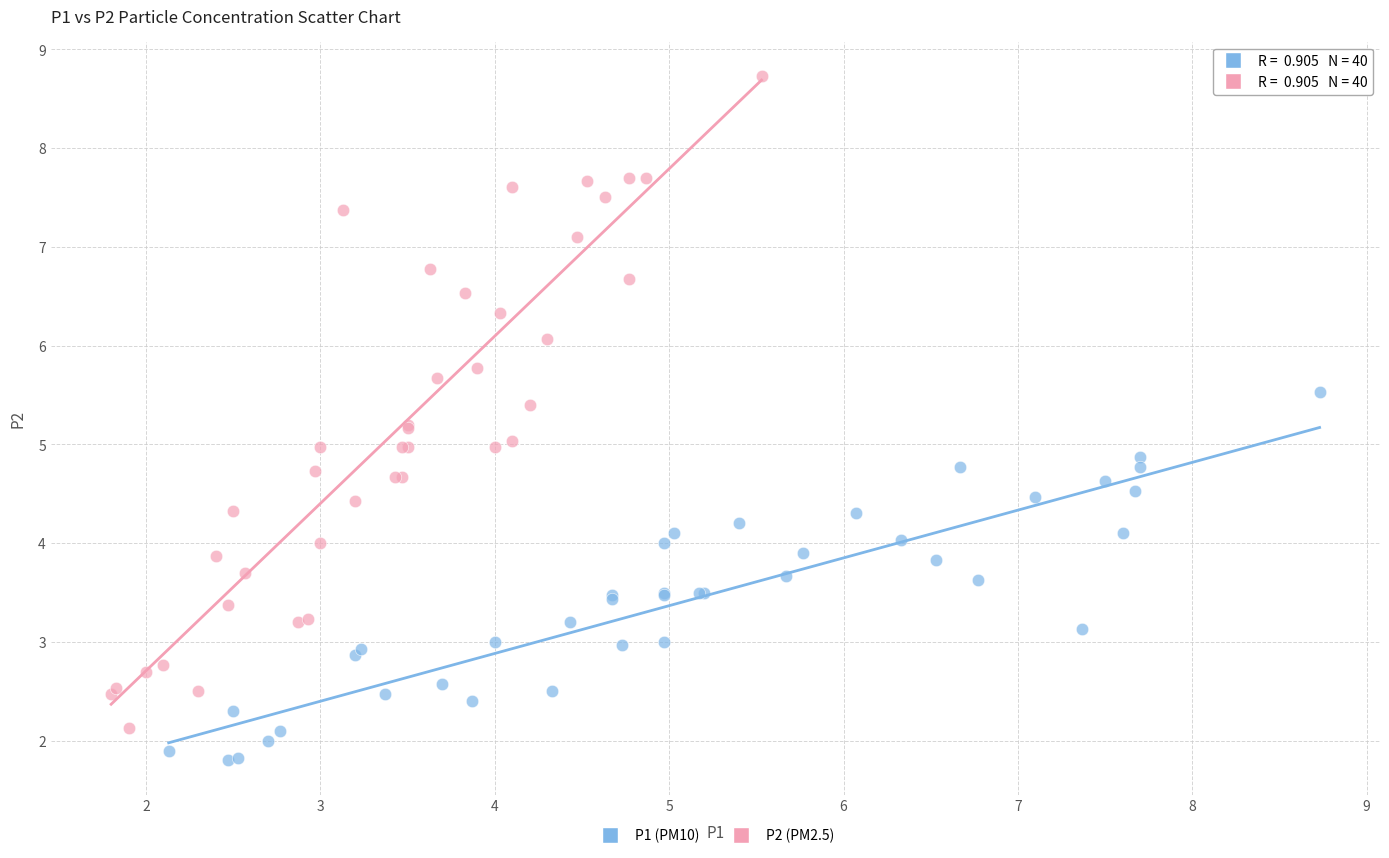

Which series reaches the minimum Y coordinate?

P1 (PM10)